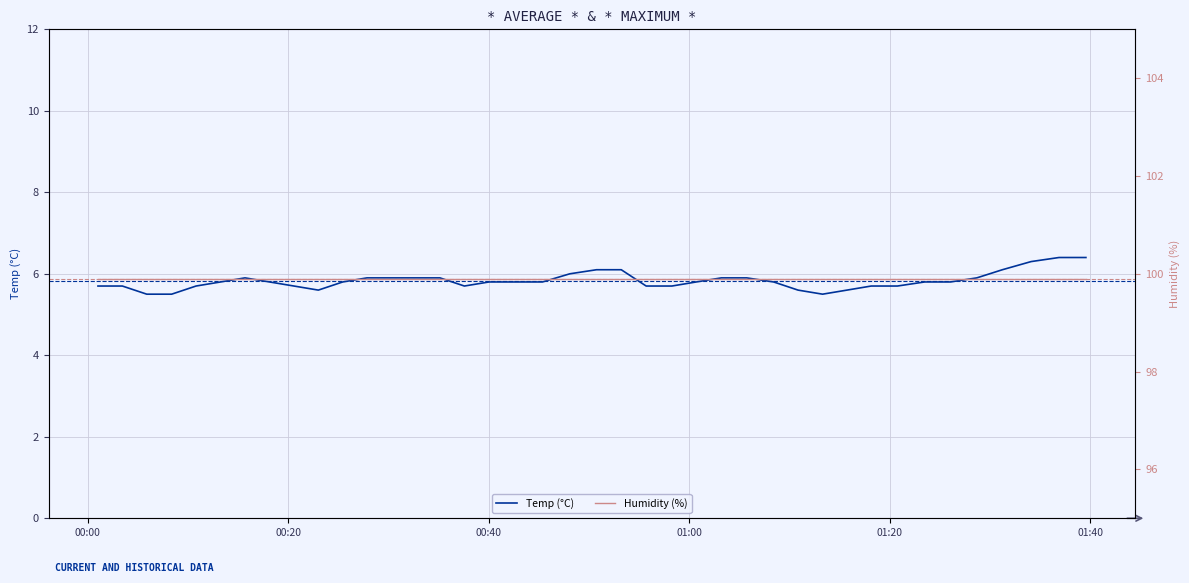

What is the highest value of the Humidity (%) series?

99.9